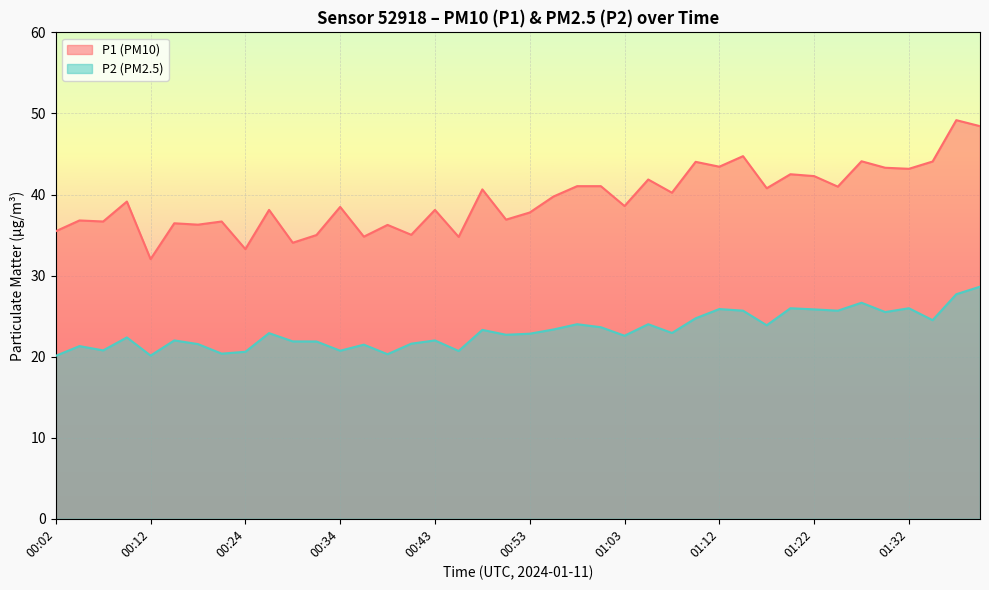

Is it true that P1 equals 35.0 at 00:41?

True